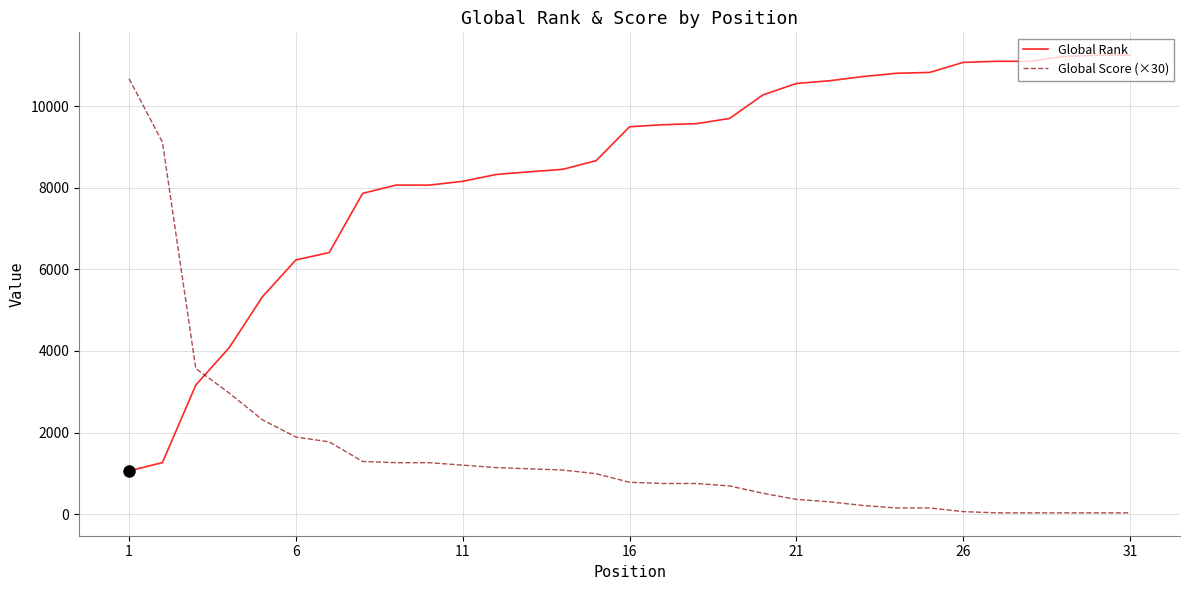

What is the lowest value of the Global Rank series?

1059